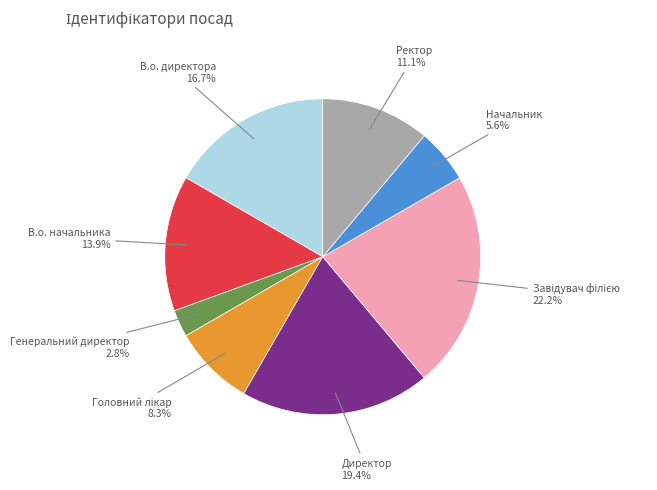

Is there any slice that represents more than half of the pie?

No